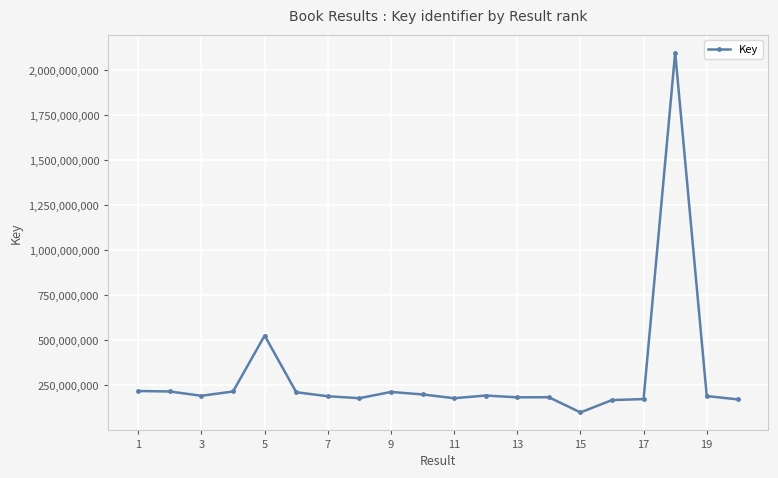

What is the average value?

300850120